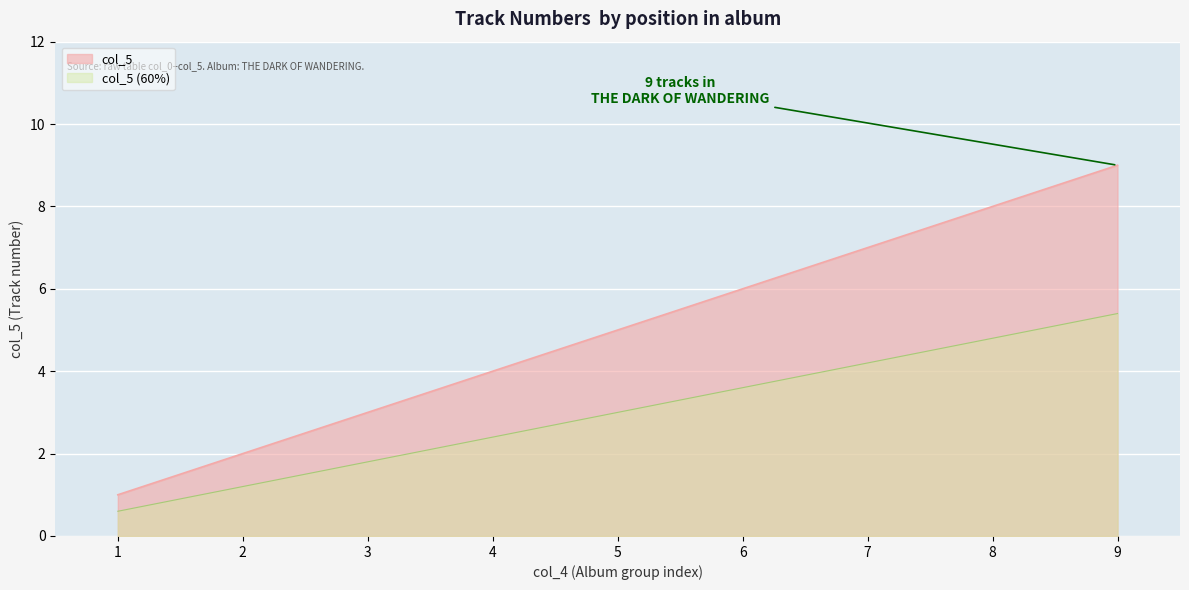

What is the minimum value shown in the chart?

0.6